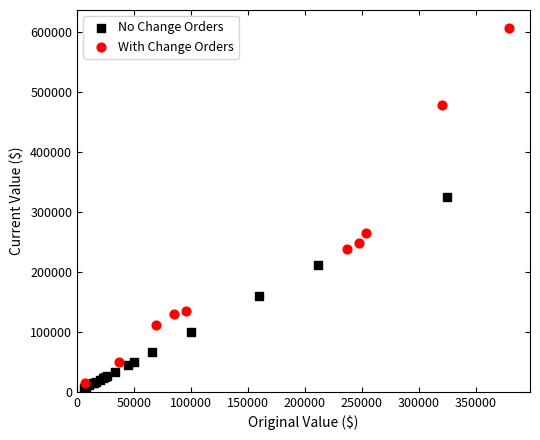

Which series contains the highest Y value?

With Change Orders